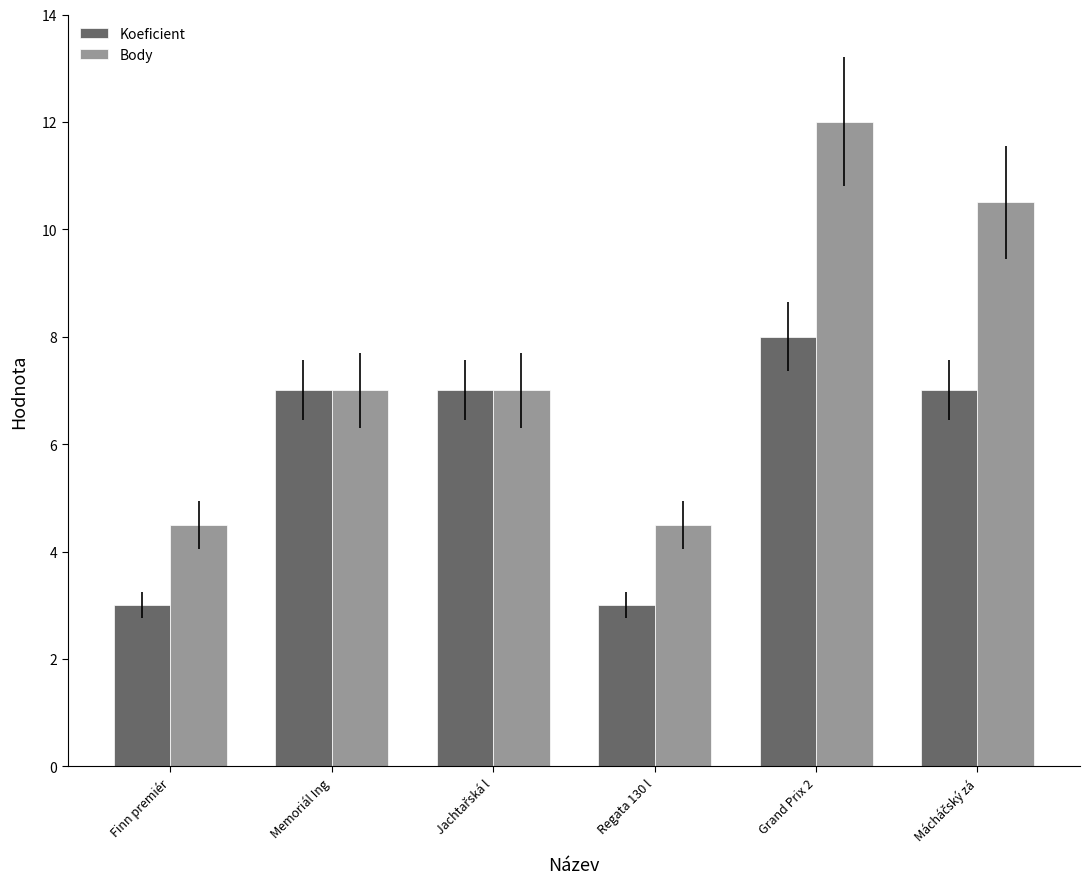

Reading left to right, transcribe all the data shown in this chart.

Koeficient: 3.0	7.0	7.0	3.0	8.0	7.0
Body: 4.5	7.0	7.0	4.5	12.0	10.5